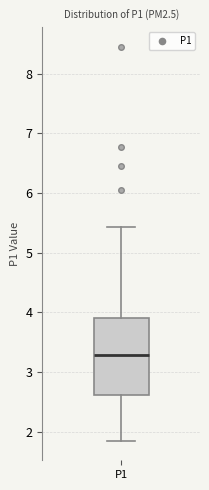

Where does the median line of the box for P1 sit on the y-axis? The values are not printed on the chart, so give them approximately, as read against the axis.

3.3